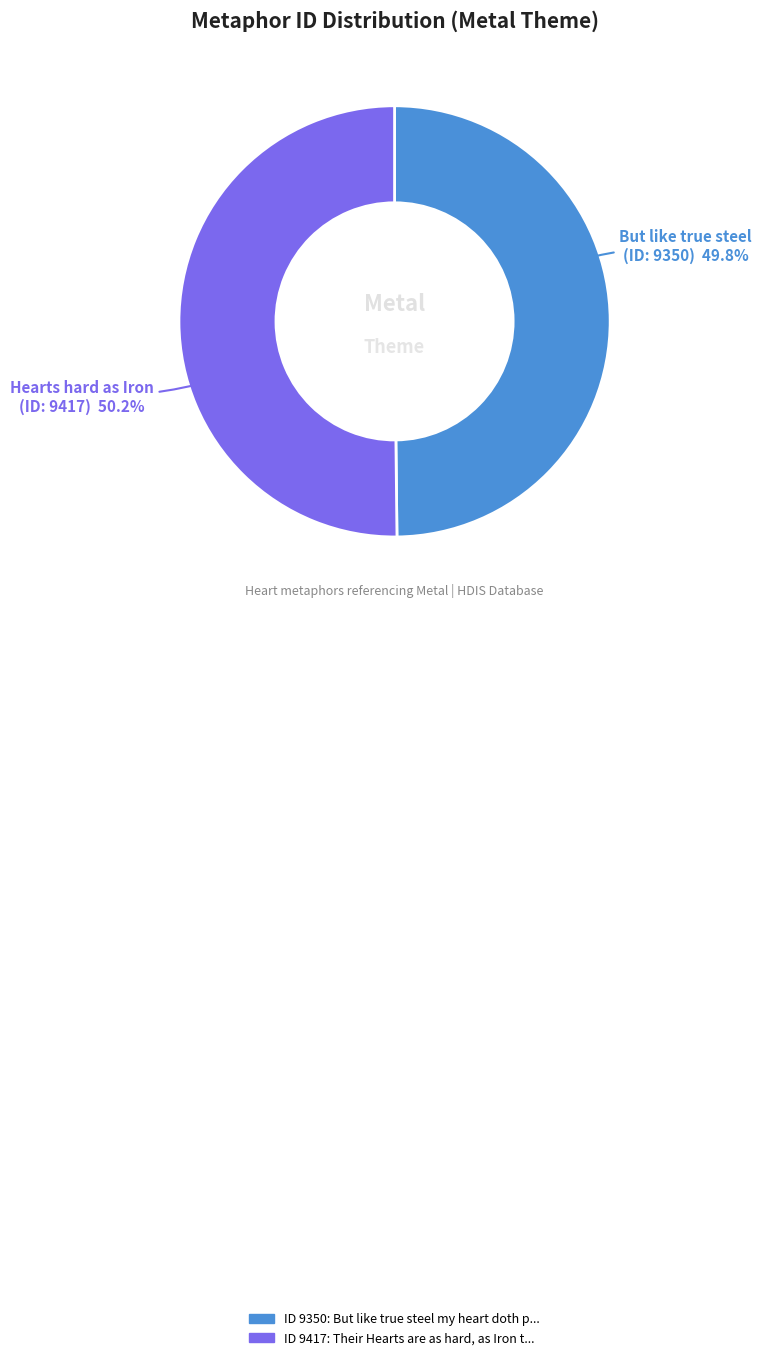

Is there a majority slice in this chart?

Yes